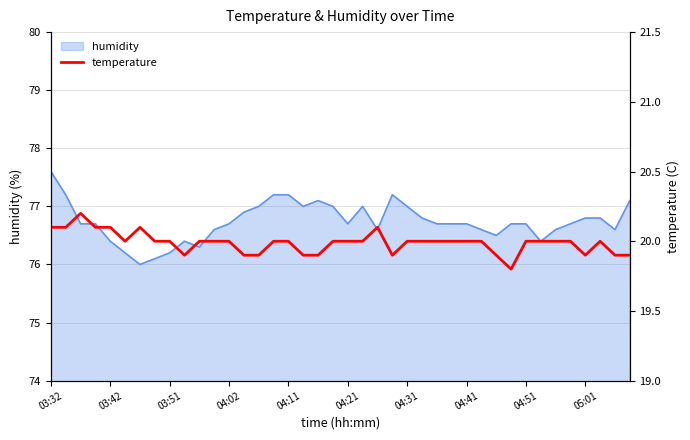

At which label does humidity reach its peak?

03:32